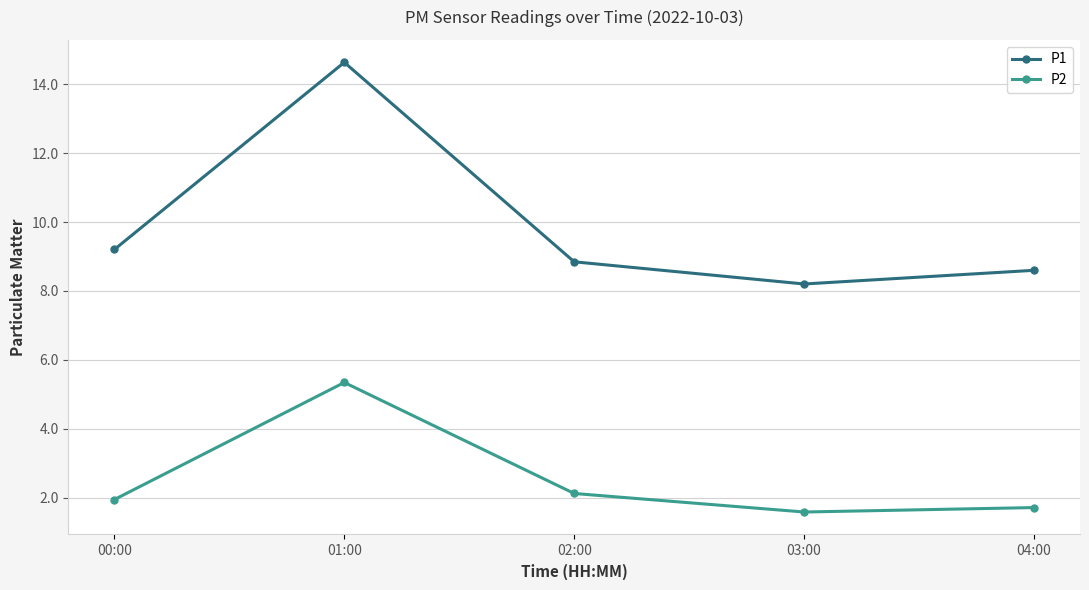

Reading left to right, extract all data points from this chart.

P1: 9.2	14.6	8.8	8.2	8.6
P2: 1.9	5.3	2.1	1.6	1.7